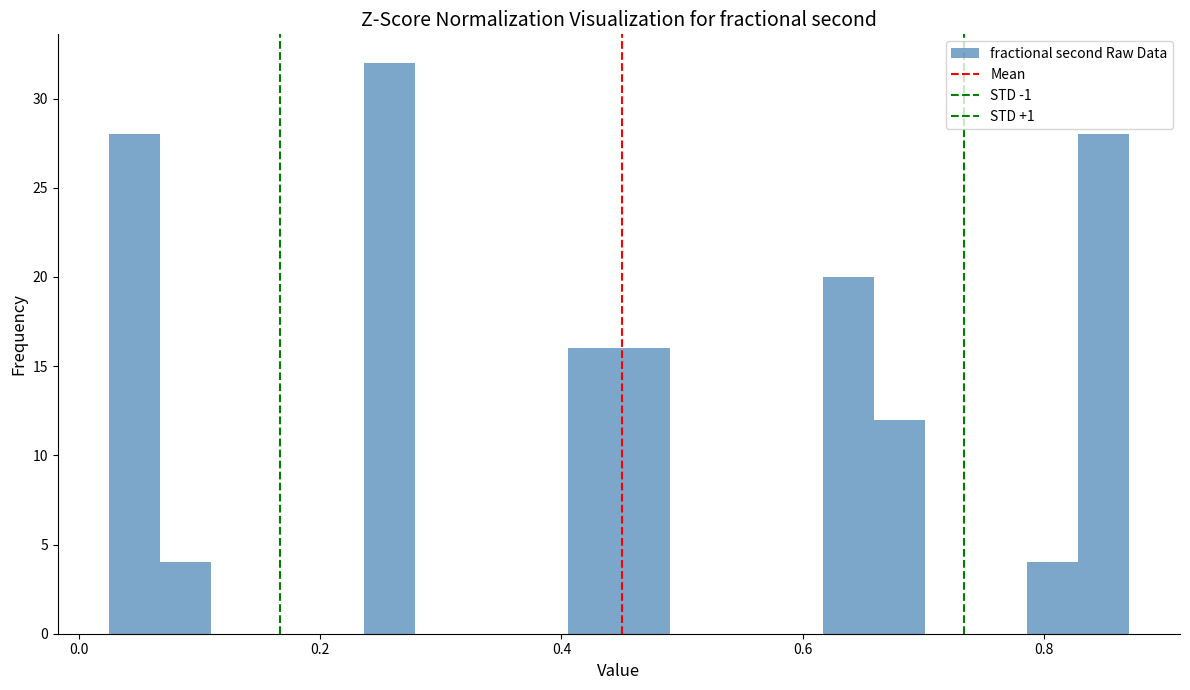

Around what value on the x-axis is the tallest bar? Give the approximate position of its centre, as read against the axis.

0.26